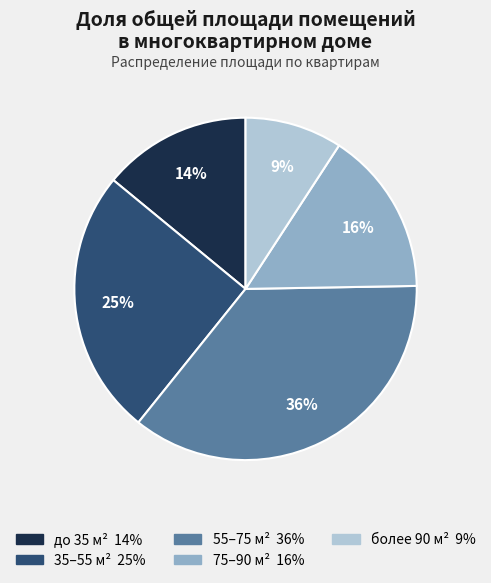

To the nearest percent, what is the difference between the largest and smallest slice percentages?

27%